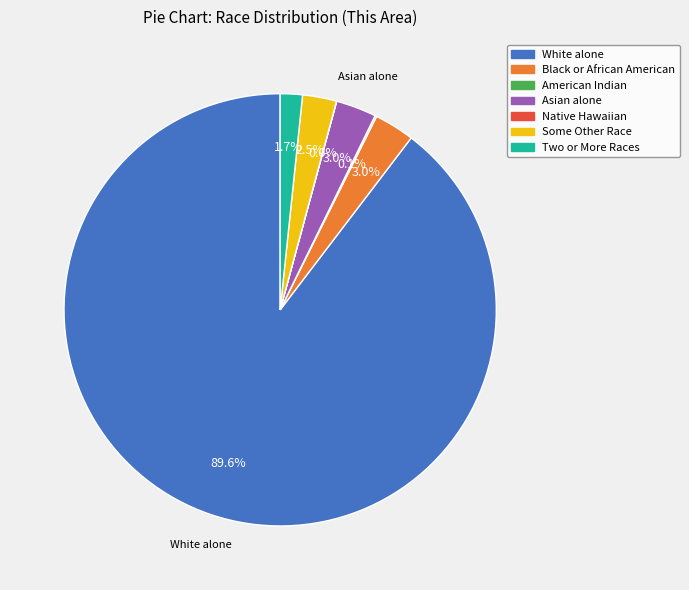

To the nearest percent, what percentage of the pie is White alone?

90%